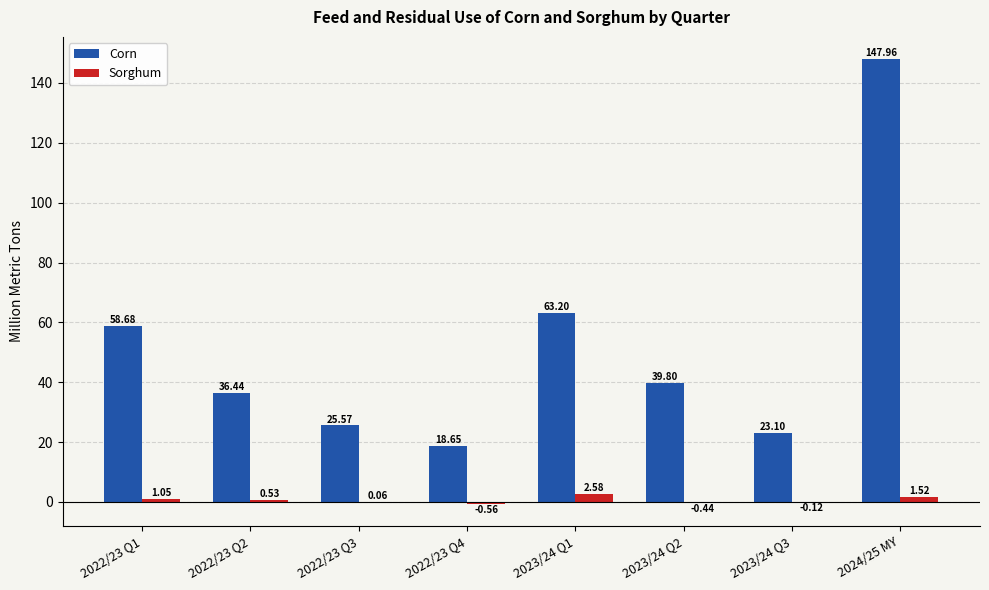

Is the value of Sorghum at 2022/23 Q4 greater than the value of Corn at 2022/23 Q3?

No